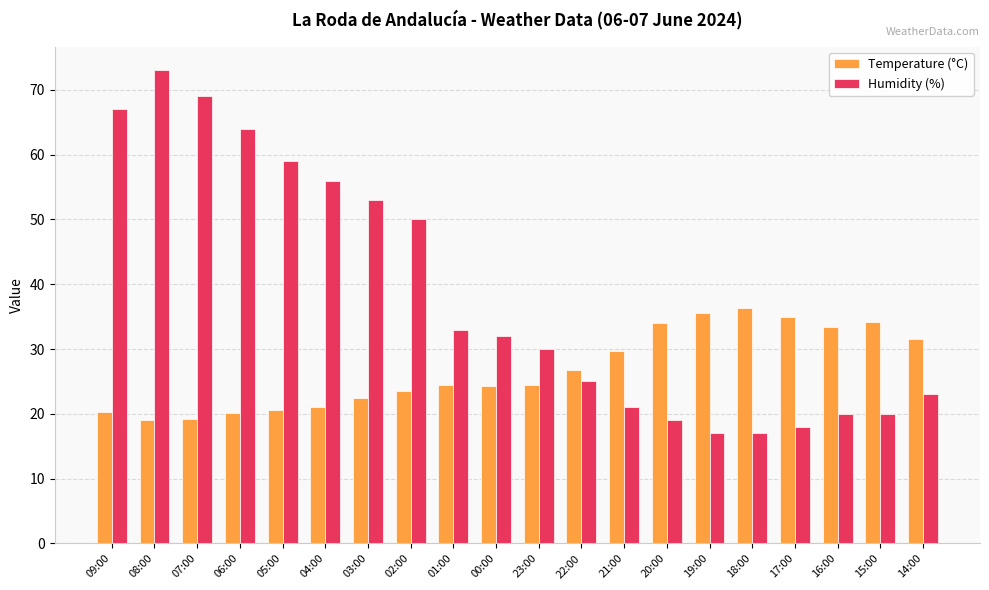

At which category is the sum across all series the highest?

08:00